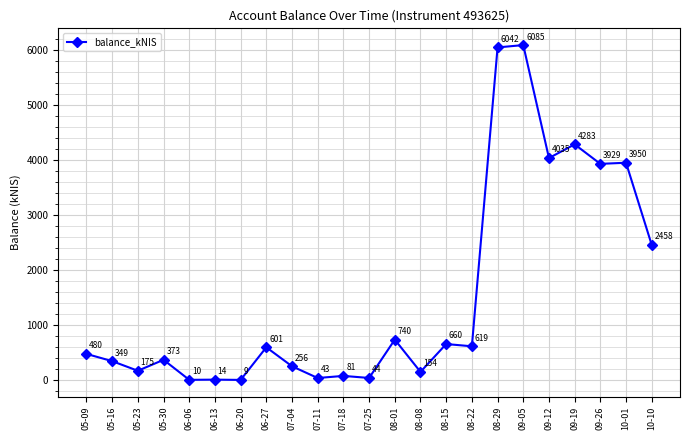

At which category does the chart reach its minimum across all series?

06-20